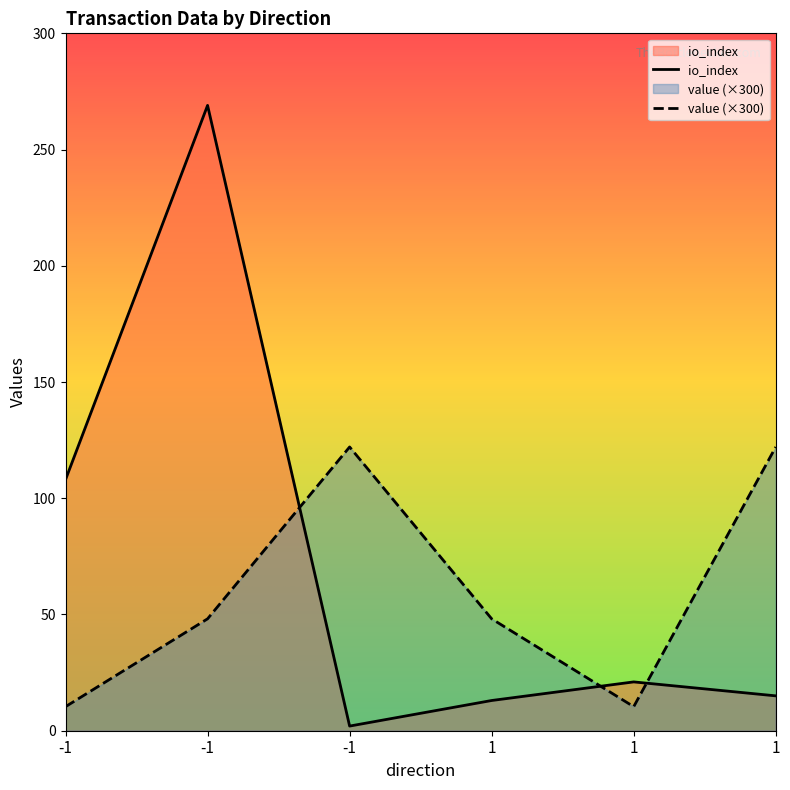

True or false: value has more than 1 points higher than both neighbors.

False